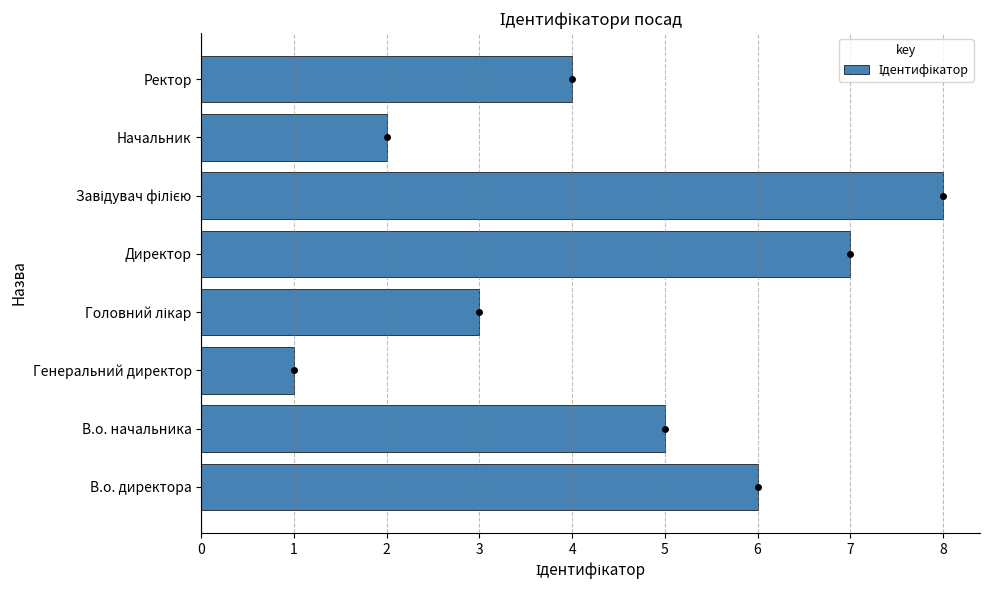

Count the values in the range 3 to 7.

5